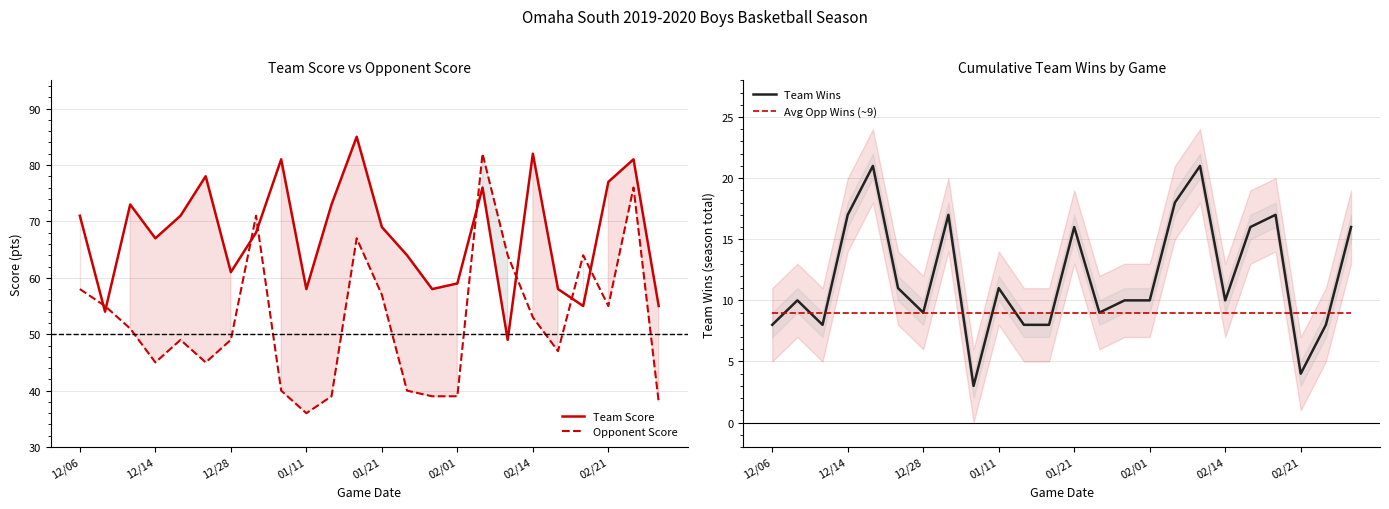

What are all the series names shown in the legend?

Team Score, Opponent Score, Team Wins, Avg Opp Wins (~9)